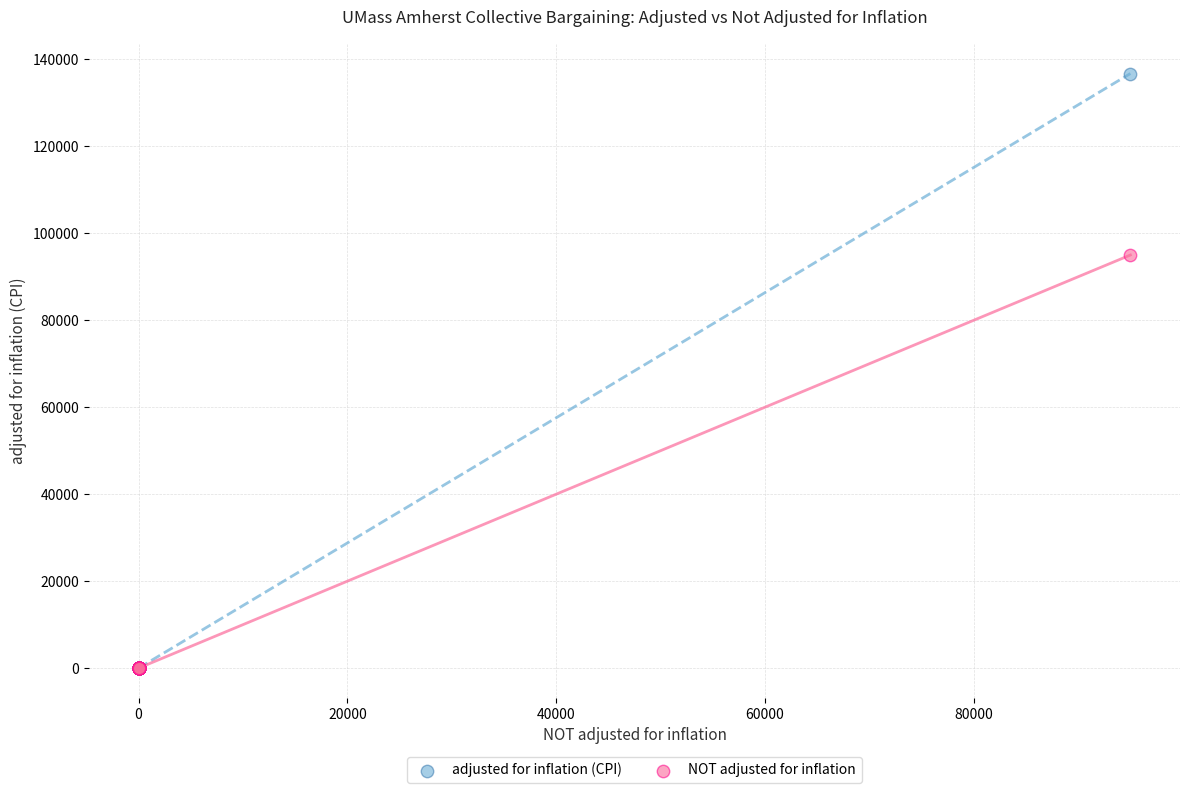

What are all the series names shown in the legend?

adjusted for inflation (CPI), NOT adjusted for inflation